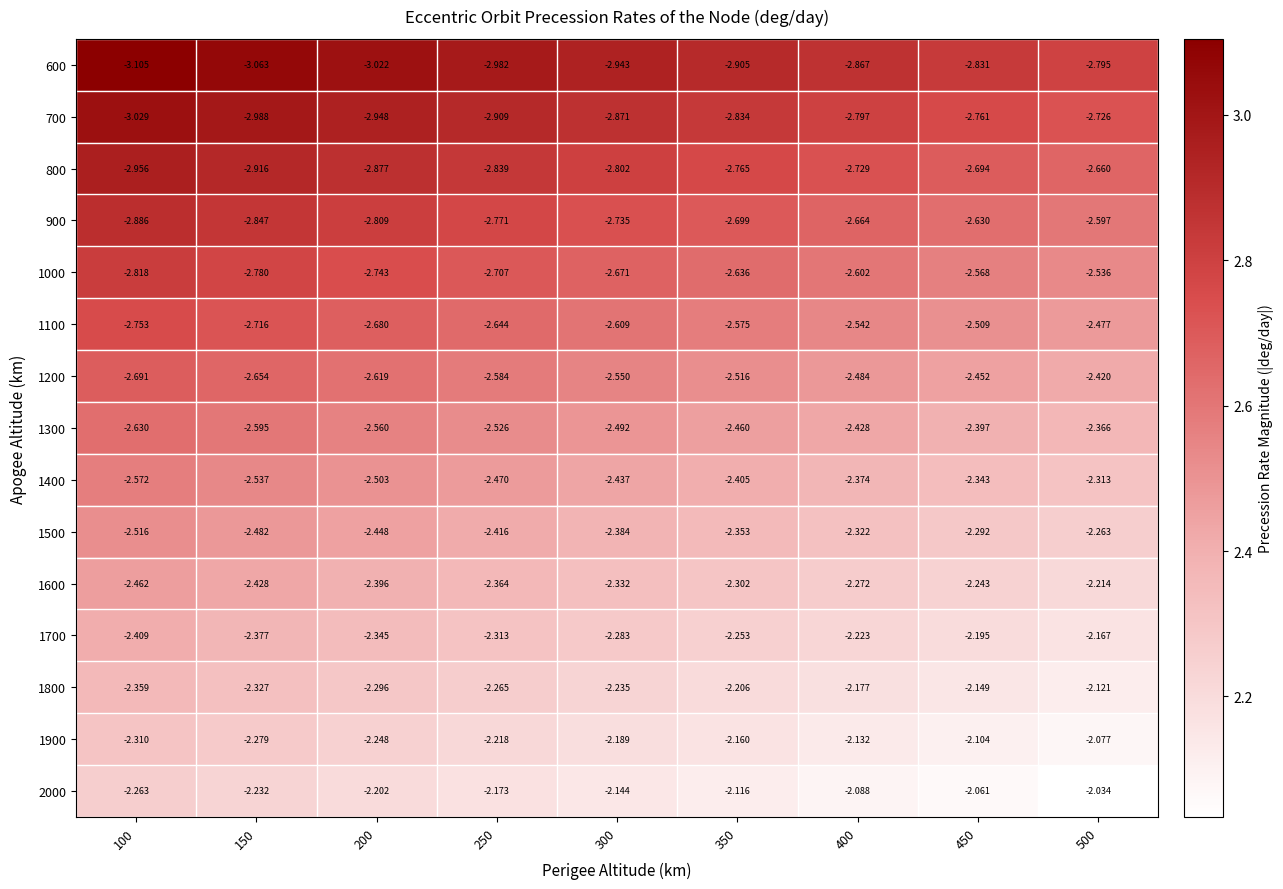

How many distinct data groups are displayed?

15